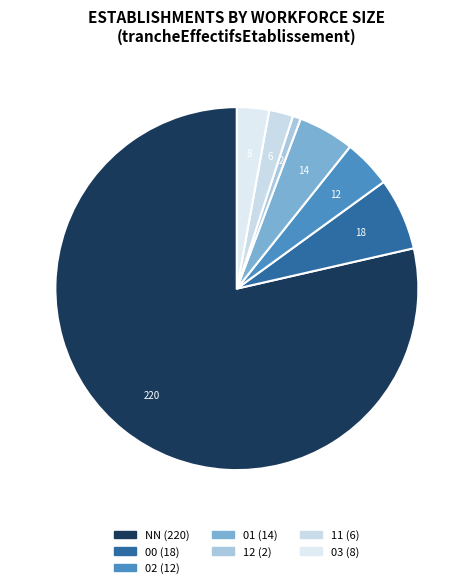

Count the number of slices in the pie.

7